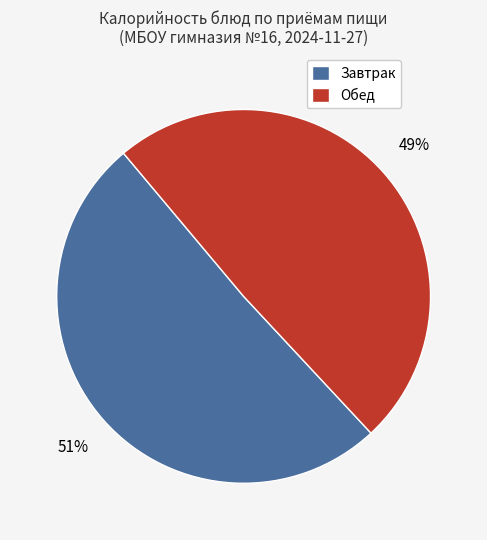

Count the number of slices in the pie.

2